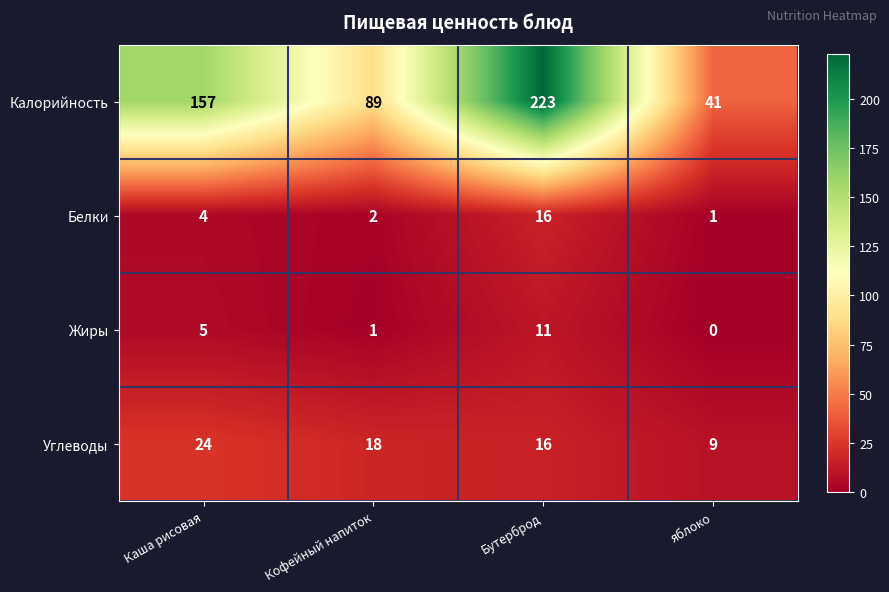

Reading left to right, what are all the values shown in this chart?

Калорийность: 157	89	223	41
Белки: 4	2	16	1
Жиры: 5	1	11	0
Углеводы: 24	18	16	9